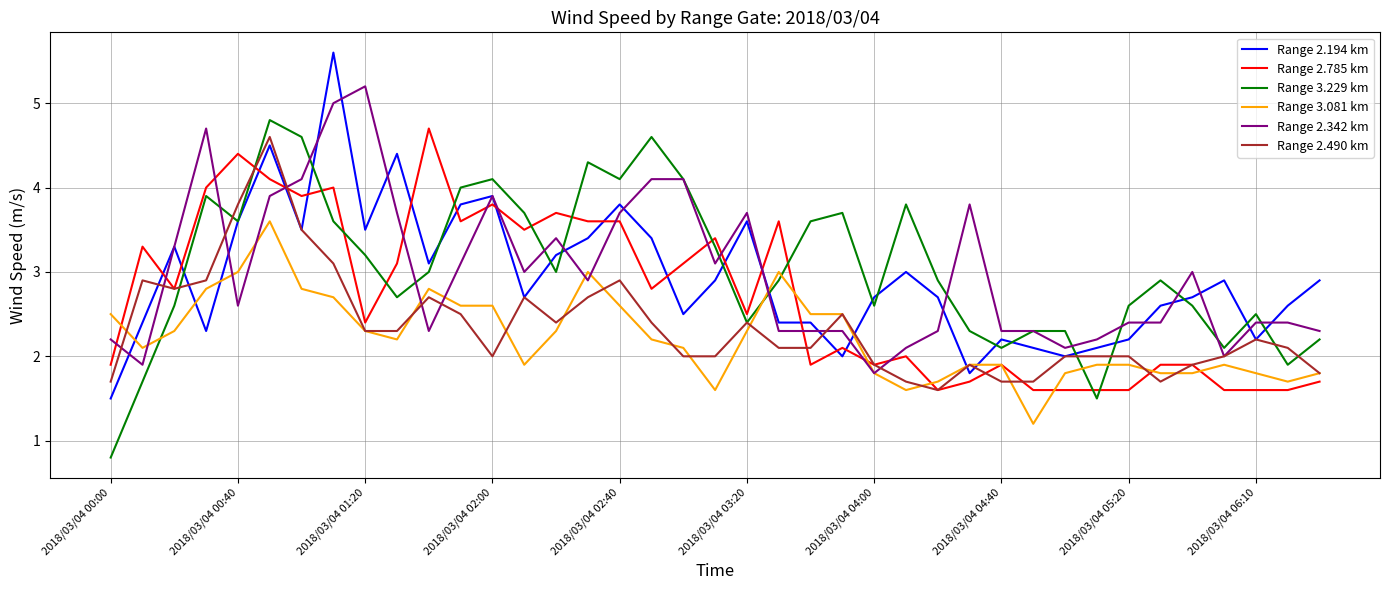

What is the maximum value for Range 2.785 km?

4.7